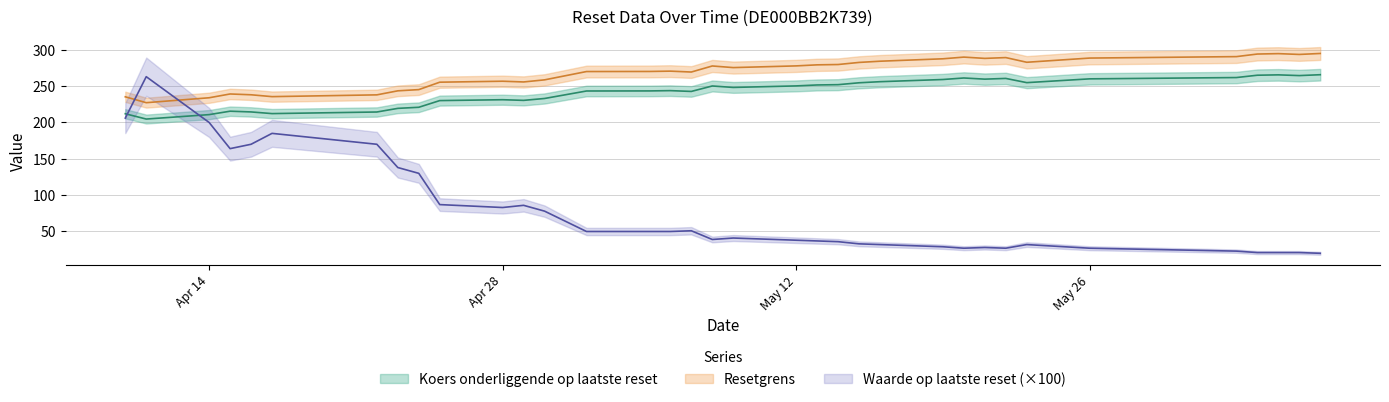

What is the minimum value shown in the chart?

20.0